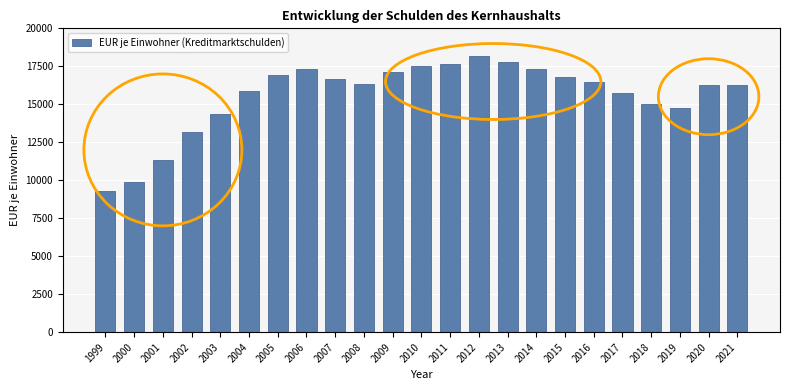

True or false: the data shows 25073 at 2008.

False